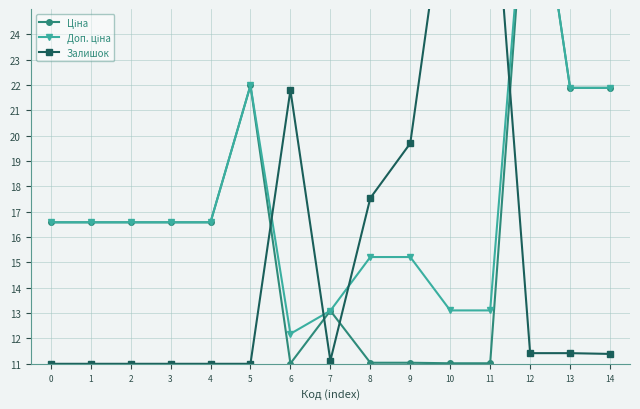

Reading left to right, list all the values displayed in this chart.

Ціна: 16.6	16.6	16.6	16.6	16.6	22.0	11.0	13.1	11.0	11.0	11.0	11.0	32.6	21.9	21.9
Доп. ціна: 16.6	16.6	16.6	16.6	16.6	22.0	12.2	13.1	15.2	15.2	13.1	13.1	32.6	21.9	21.9
Залишок: 11.0	11.0	11.0	11.0	11.0	11.0	21.8	11.1	17.5	19.7	31.0	32.1	11.4	11.4	11.4